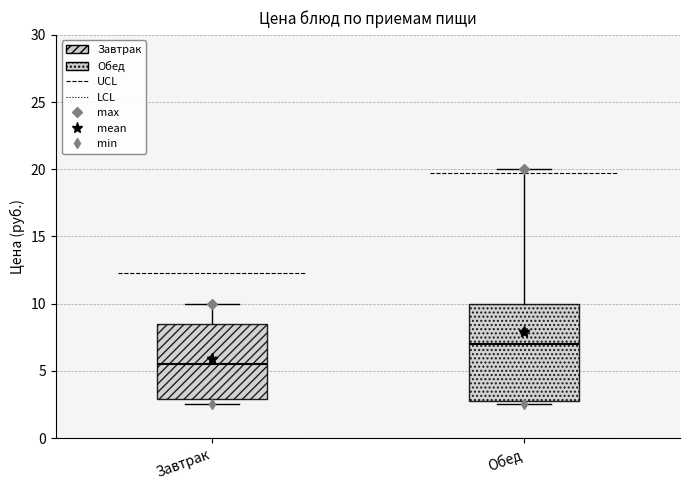

Comparing the boxes themselves (not the whiskers), which one is the tallest?

Обед